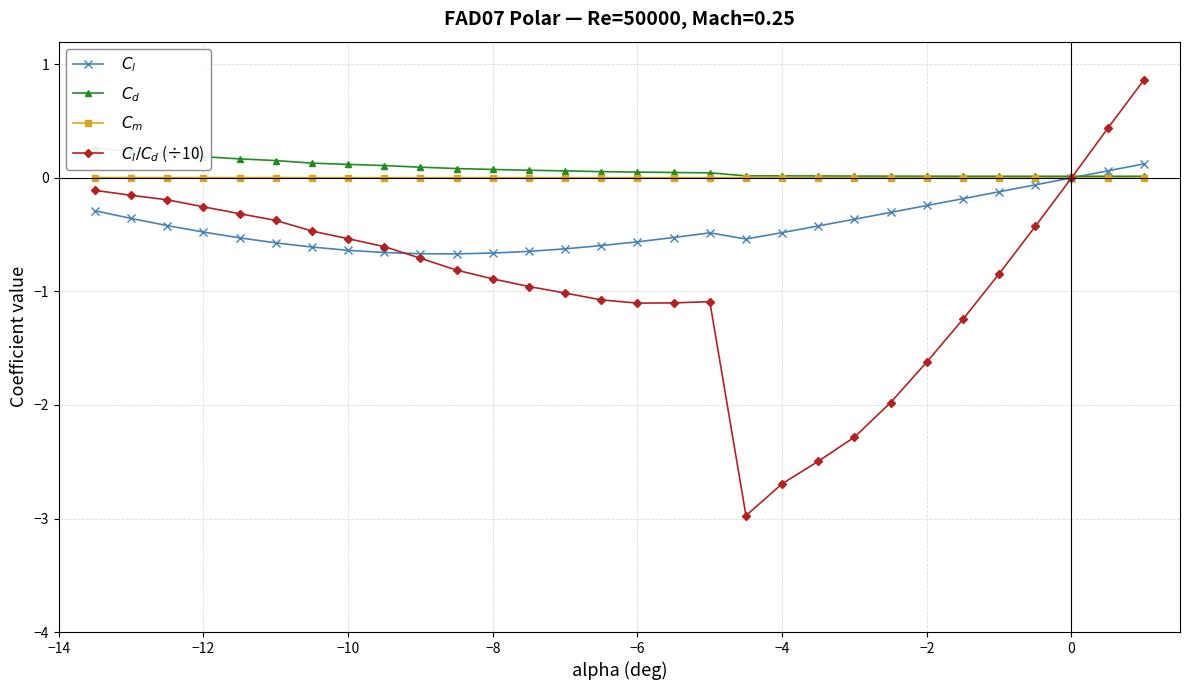

Is this an area chart (filled region under the line)?

No